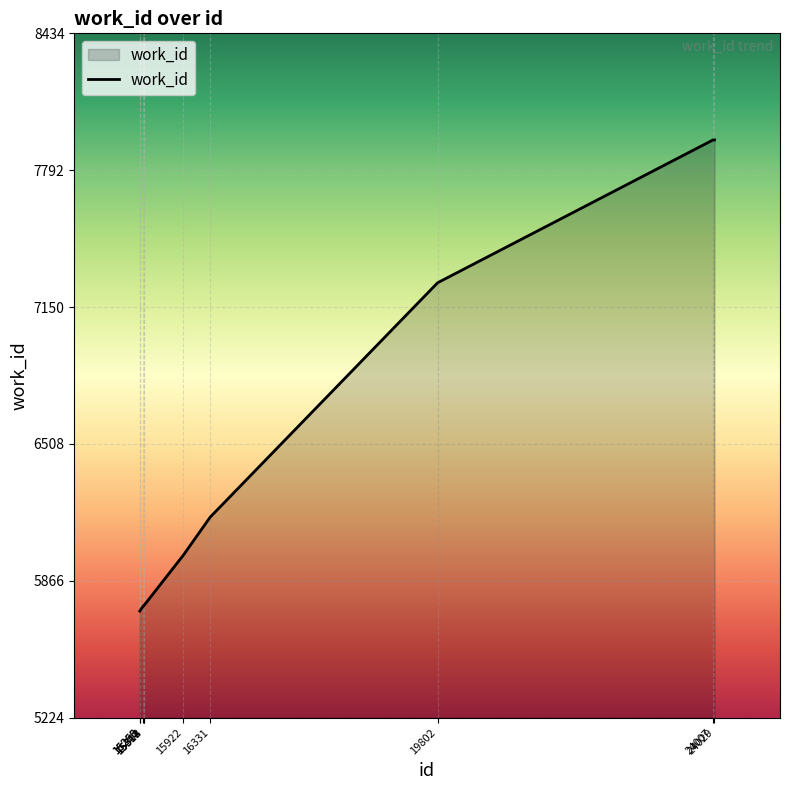

How many categories are shown in the chart?

10